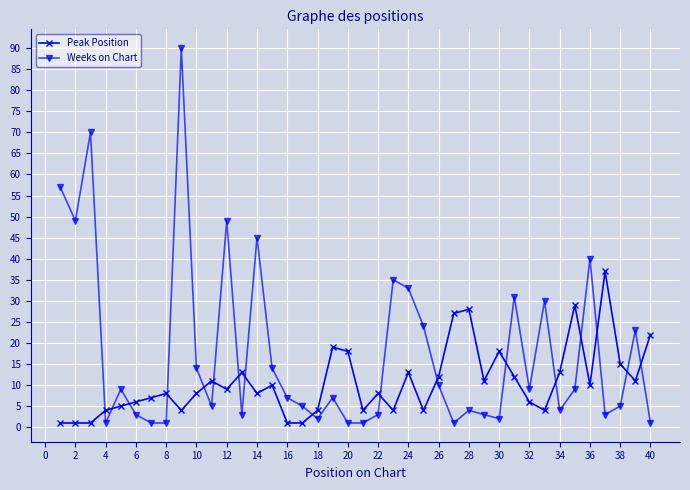

What is the value of the Weeks on Chart point at the 34th from the left?

4